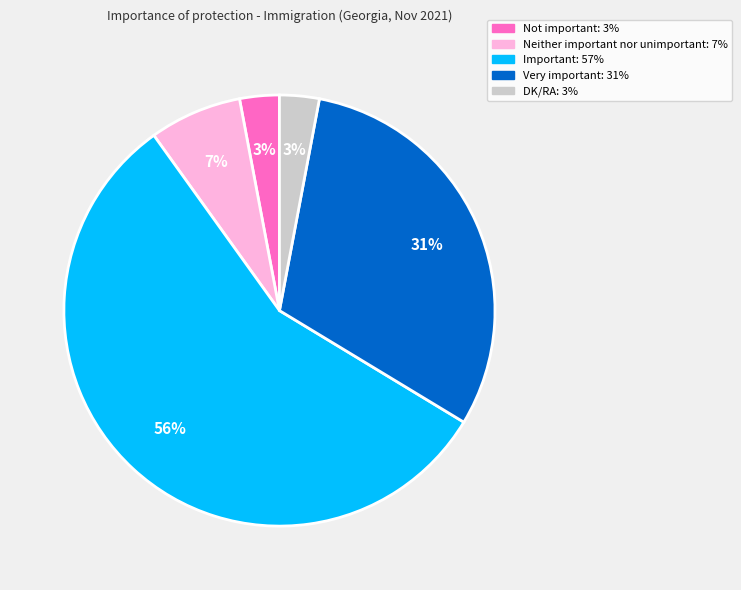

Is there any slice that represents more than half of the pie?

Yes